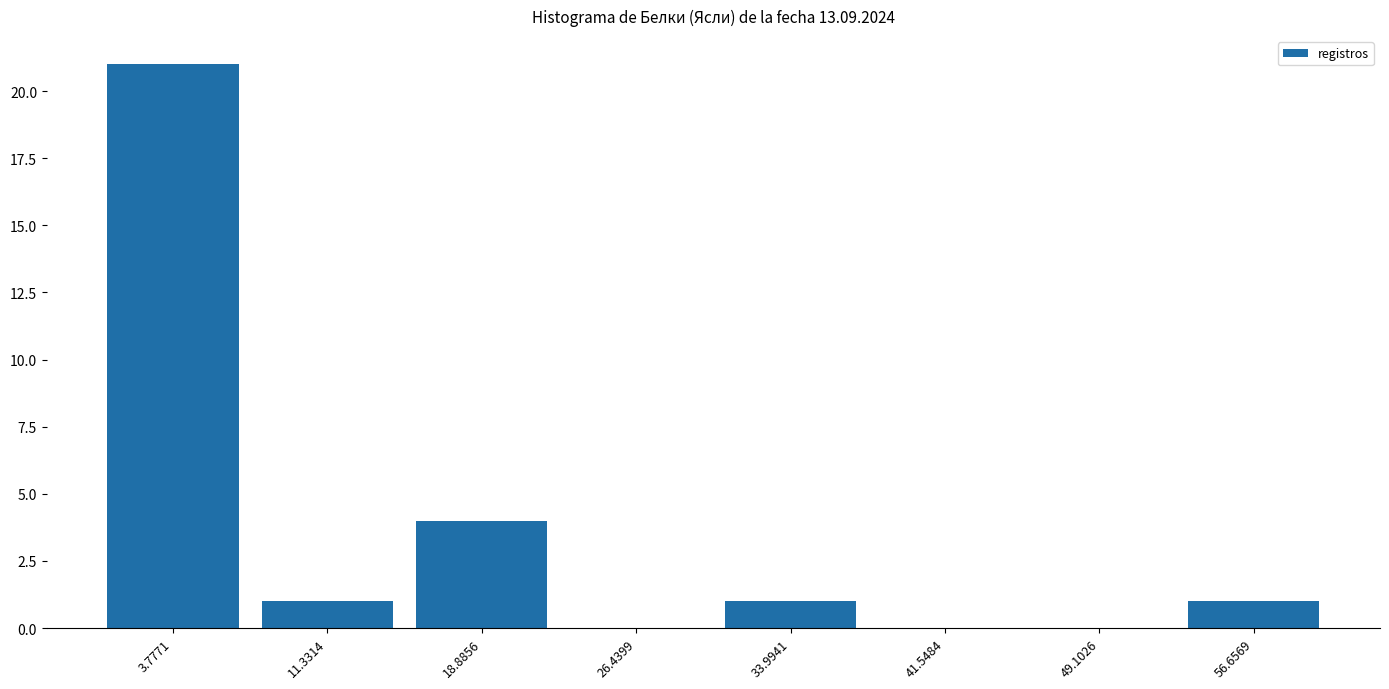

Which range on the x-axis has the tallest bar?

0 to 8